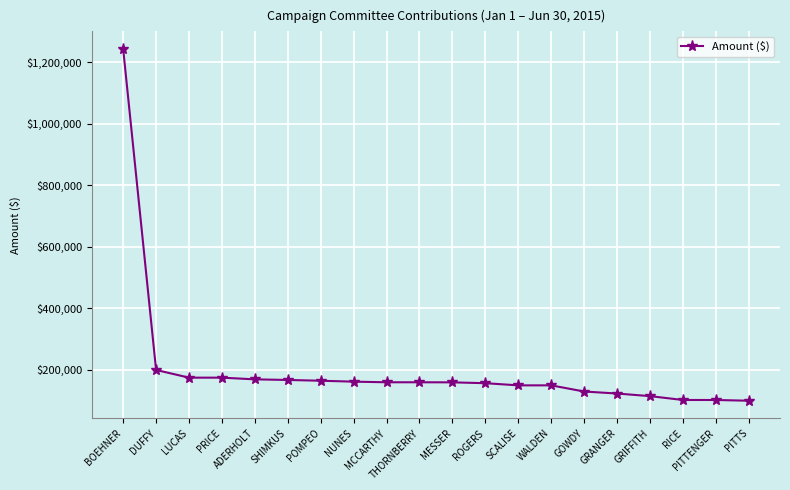

How many lines are shown in the chart?

1